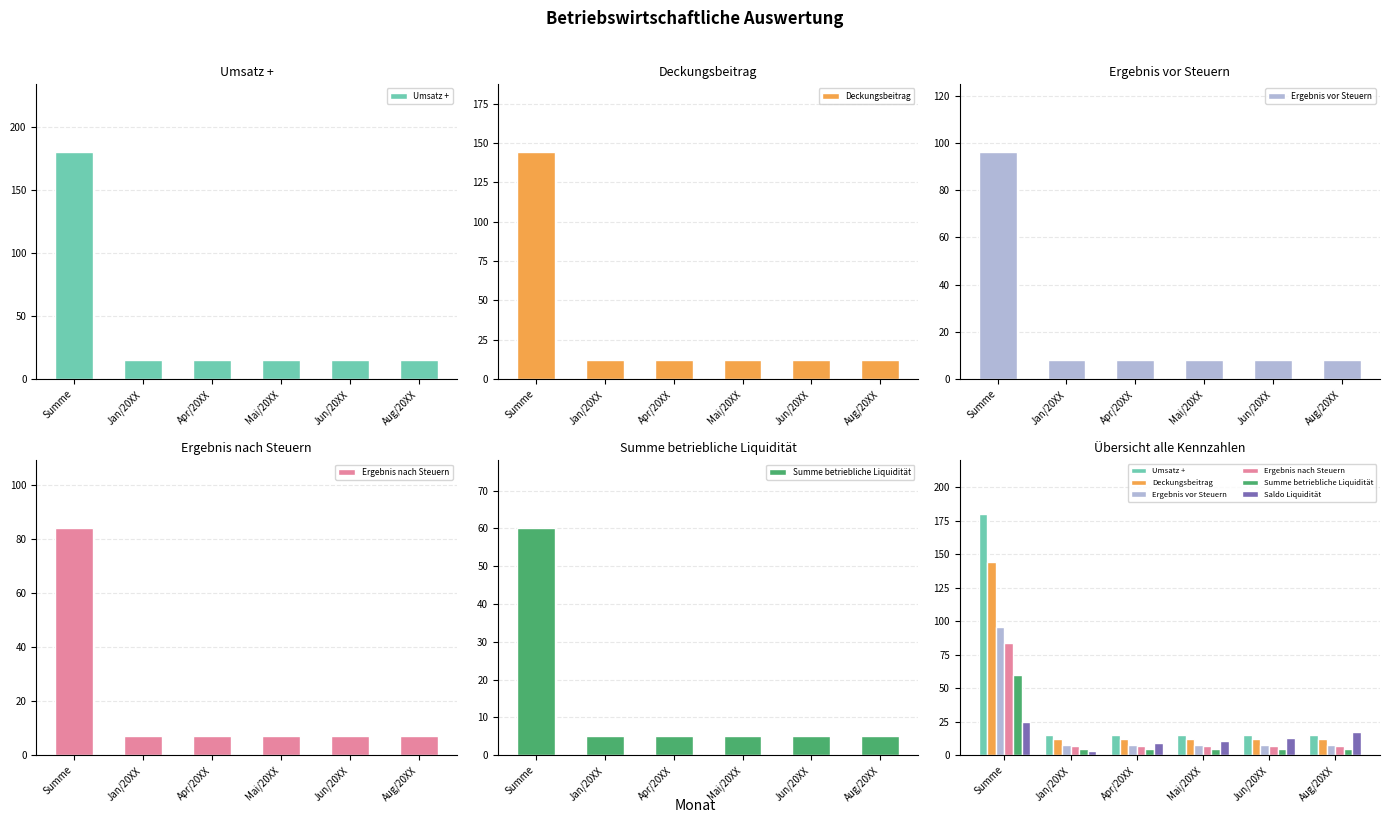

The value of Ergebnis nach Steuern at Aug/20XX is 7. True or false?

True